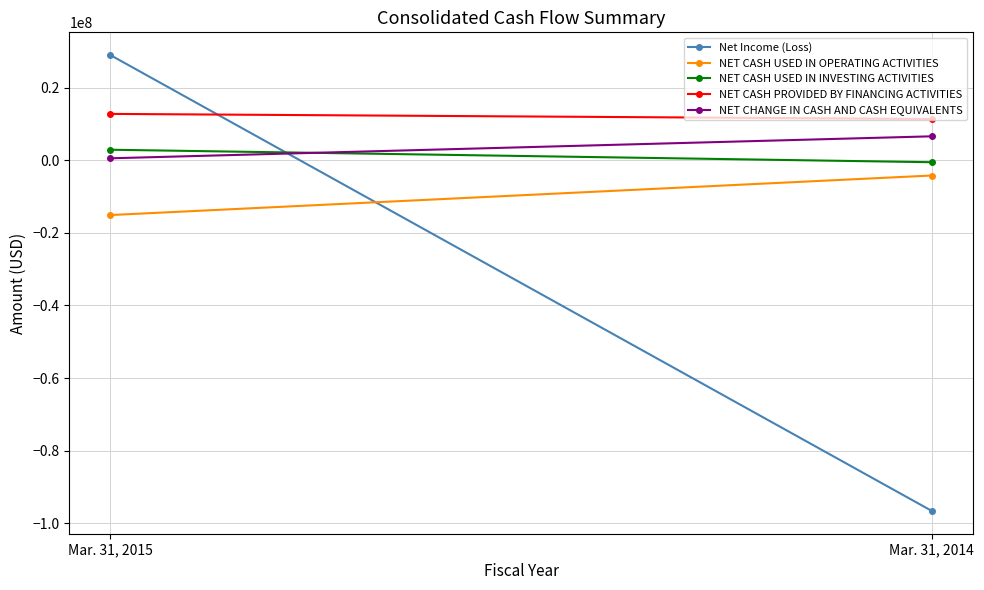

What is the difference between the Net Income (Loss) values at Mar. 31, 2015 and Mar. 31, 2014?

125504945